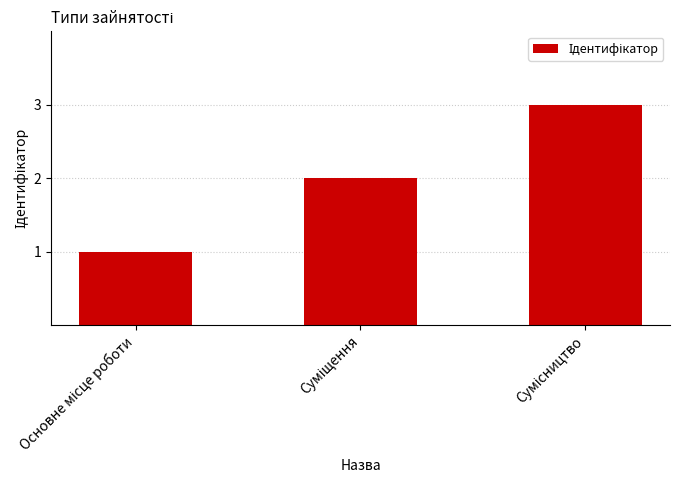

What is the maximum value shown in the chart?

3